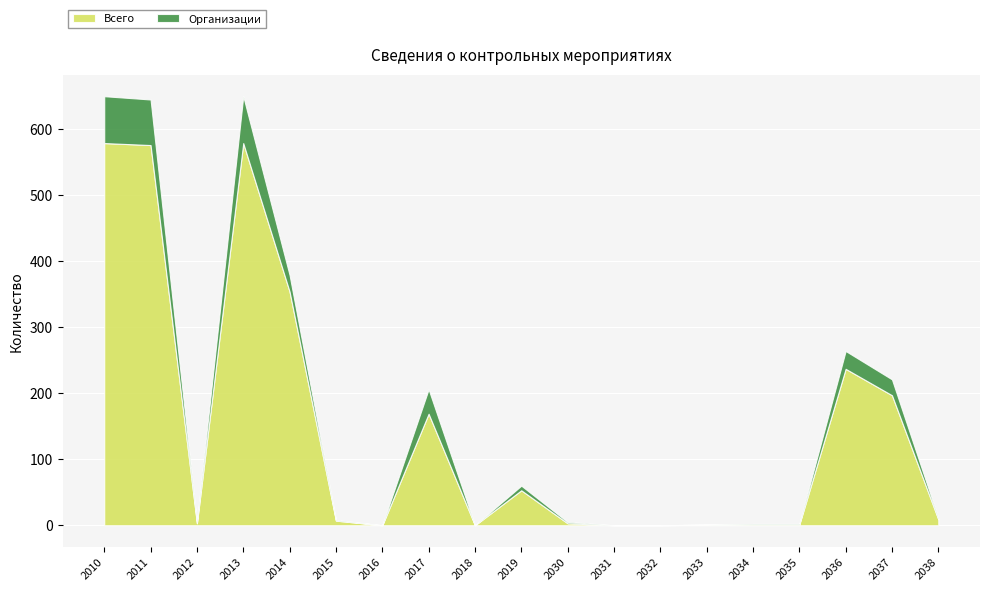

What is the highest value of the Организации series?

71